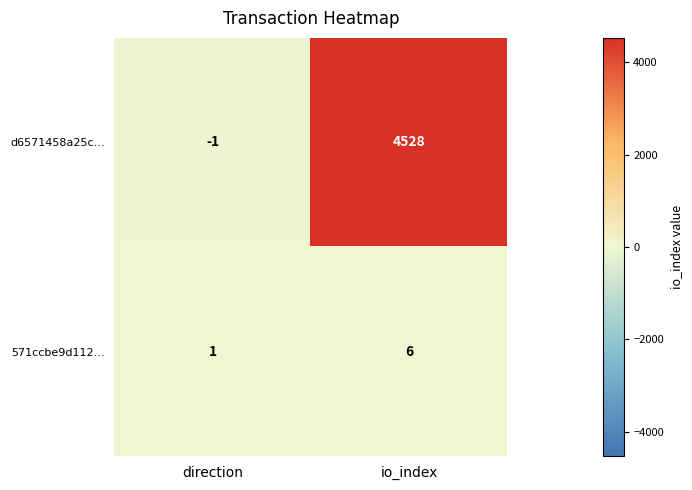

What is the spread (max minus min) of values at direction?

2